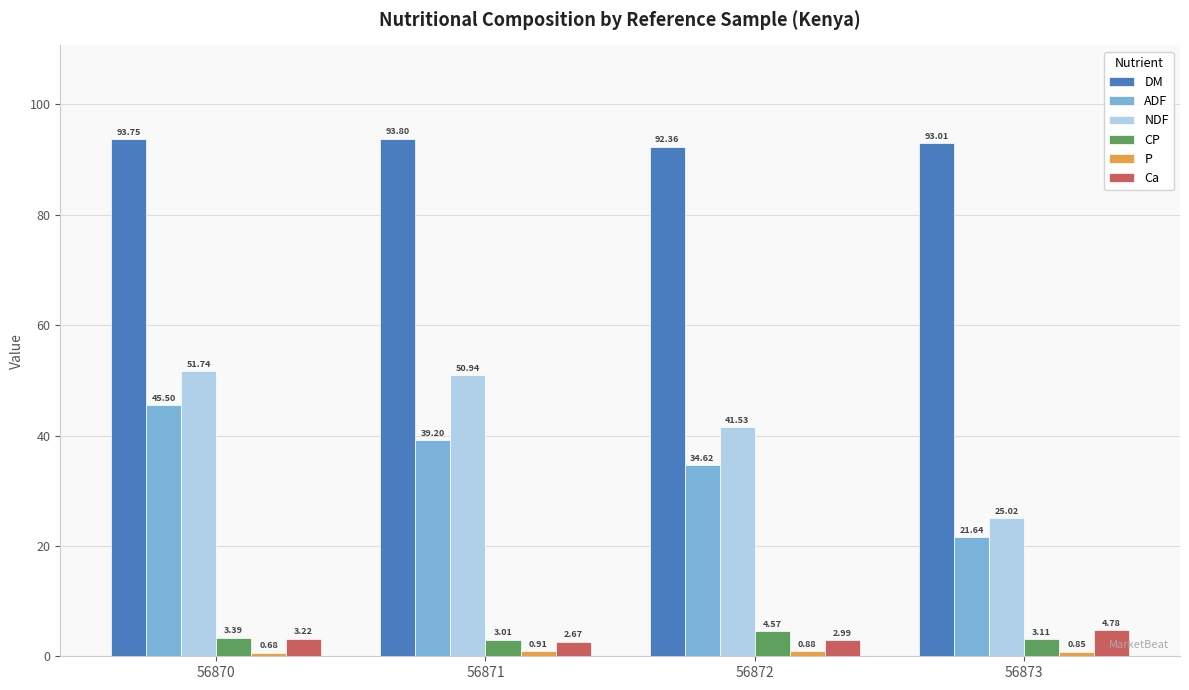

Are the bars horizontal?

No